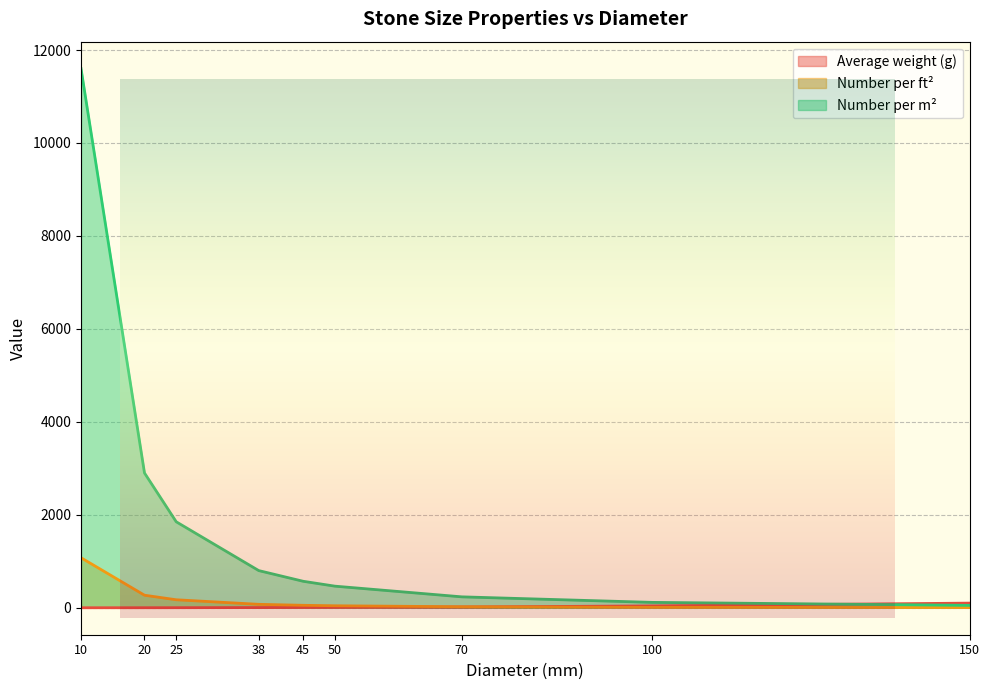

What is the approximate value of Number per ft² at 25?

172.0